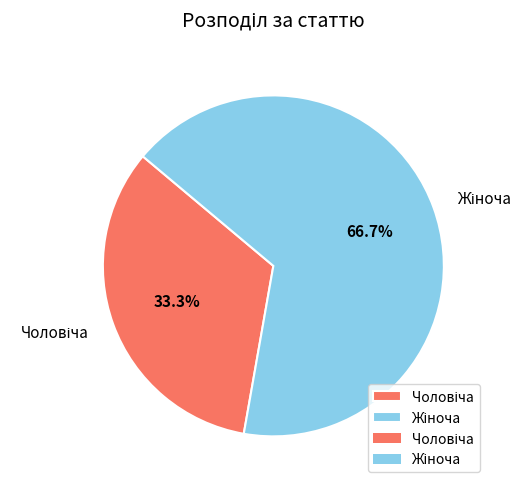

To the nearest percent, what is the average slice percentage?

50%